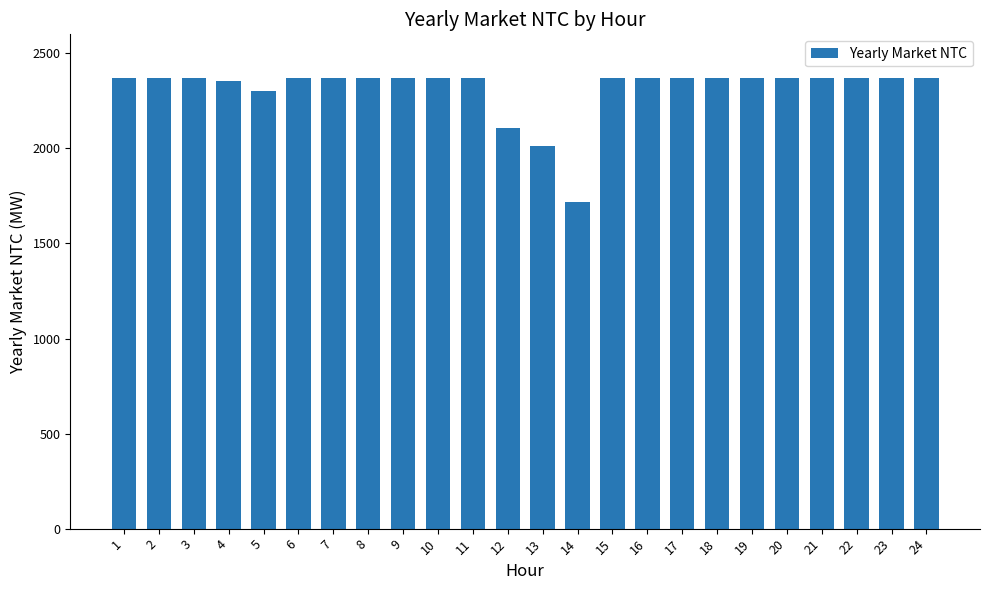

Between 15 and 5, which is larger?

15